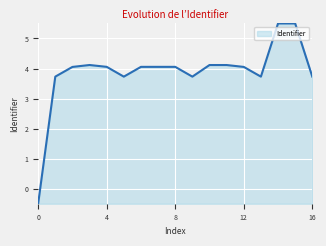

What is the minimum value shown in the chart?

-0.5